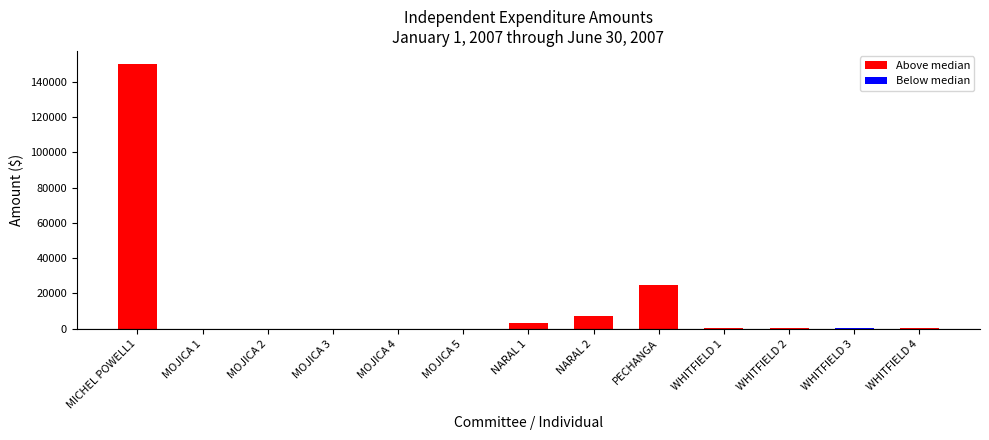

What is the ratio of the value at WHITFIELD 2 to the value at MOJICA 4?

16.7